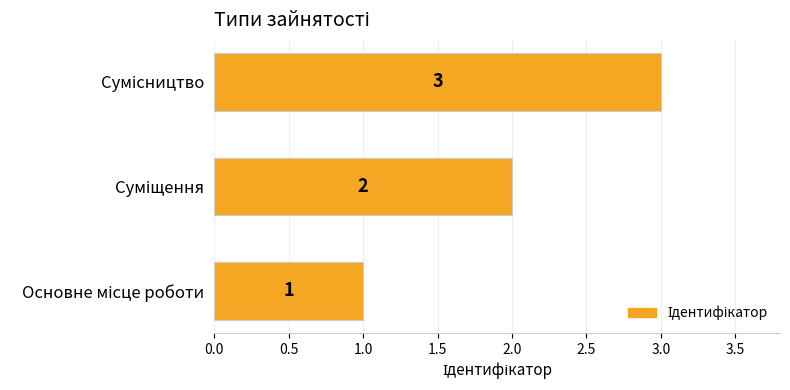

What is the sum of all values?

6